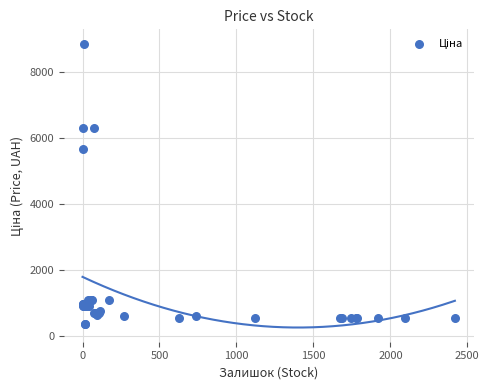

What Y value in the scatter plot is closest to 4608?

5673.8